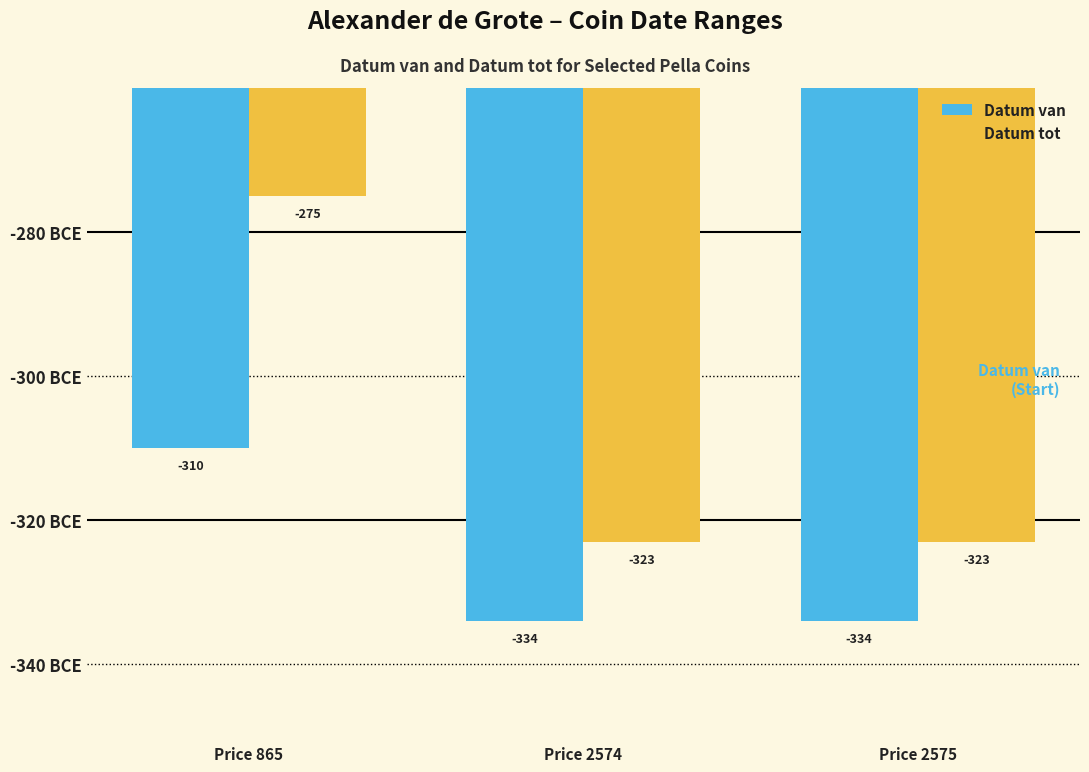

Does the chart contain any negative values?

Yes